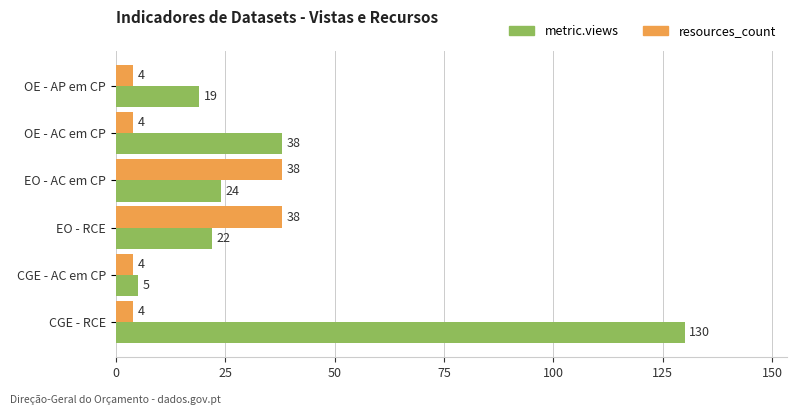

The value of resources_count at EO - AC em CP is 26. True or false?

False